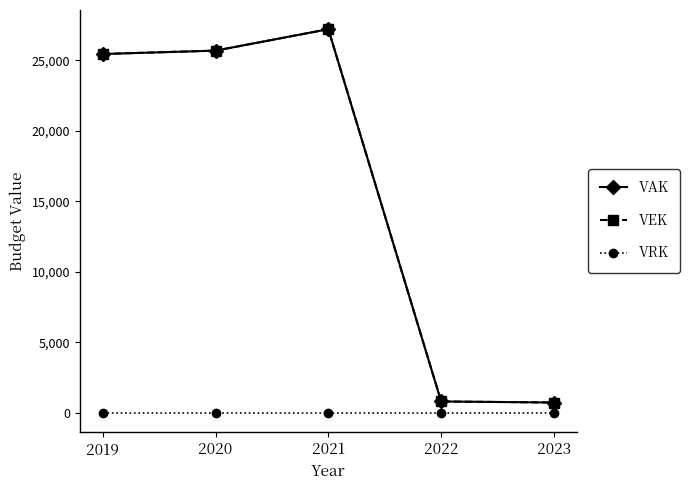

Does the chart have visible grid lines?

No